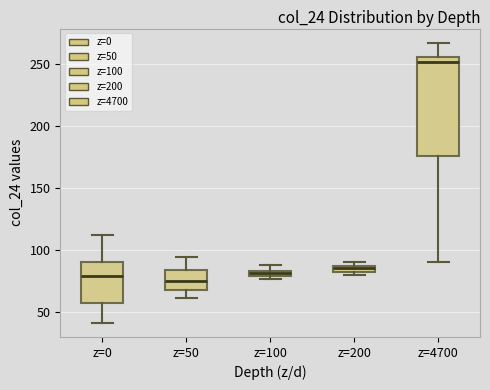

Which box is the tallest, from its lower edge to its upper edge?

z=4700